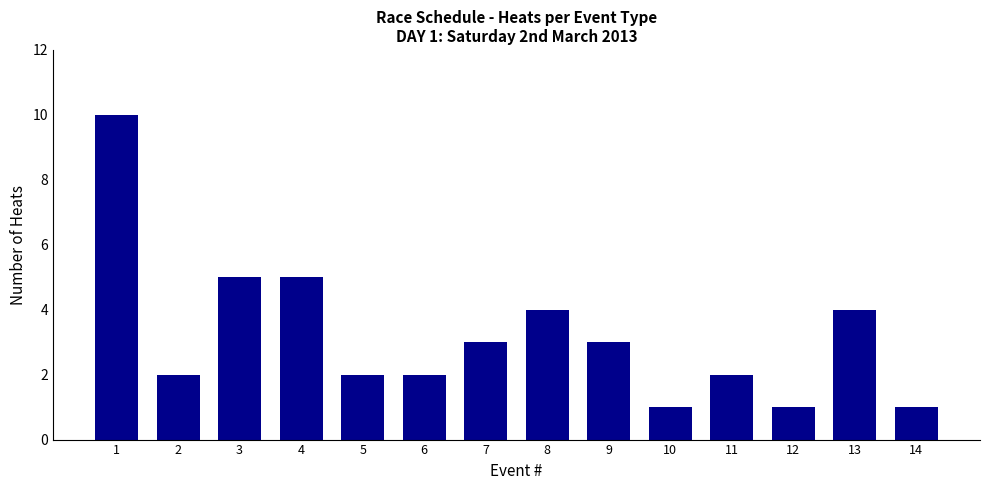

Does the chart contain stacked bars?

No